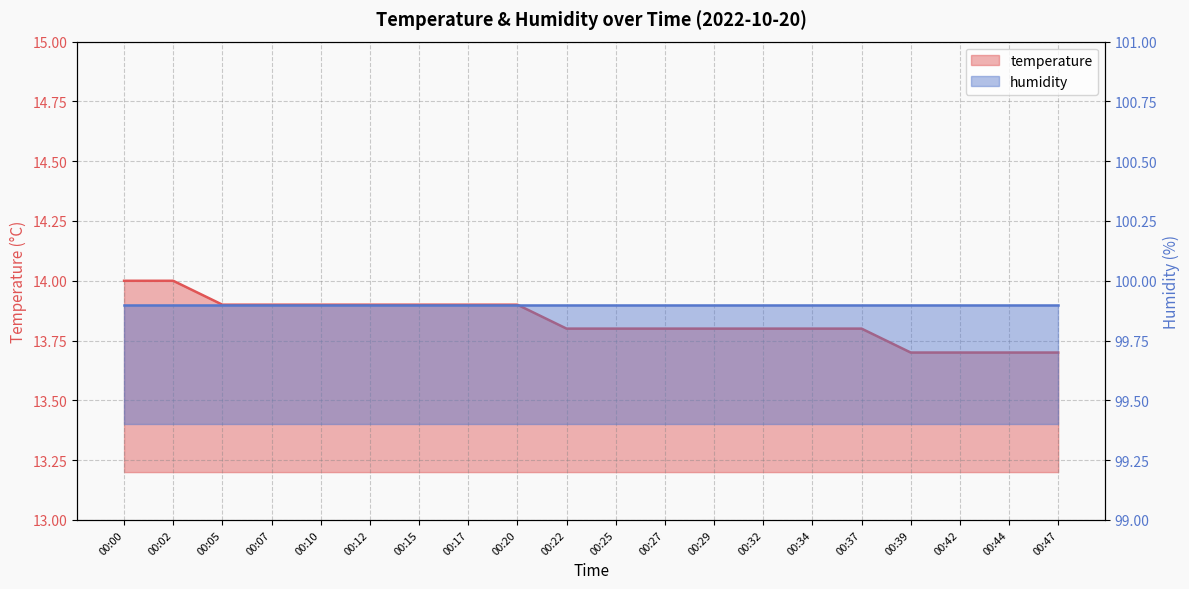

Rank the categories by value from highest to lowest.

00:00, 00:02, 00:05, 00:07, 00:10, 00:12, 00:15, 00:17, 00:20, 00:22, 00:25, 00:27, 00:29, 00:32, 00:34, 00:37, 00:39, 00:42, 00:44, 00:47